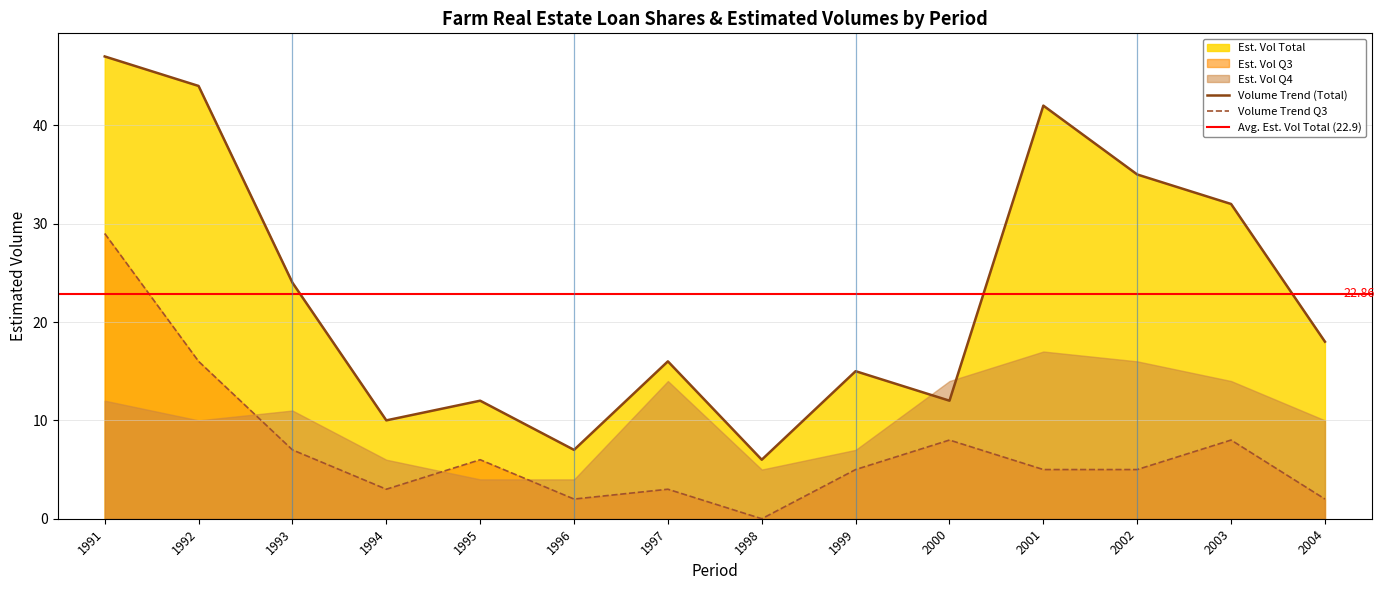

Where is Share Q3 nearest to the value 0?

1998